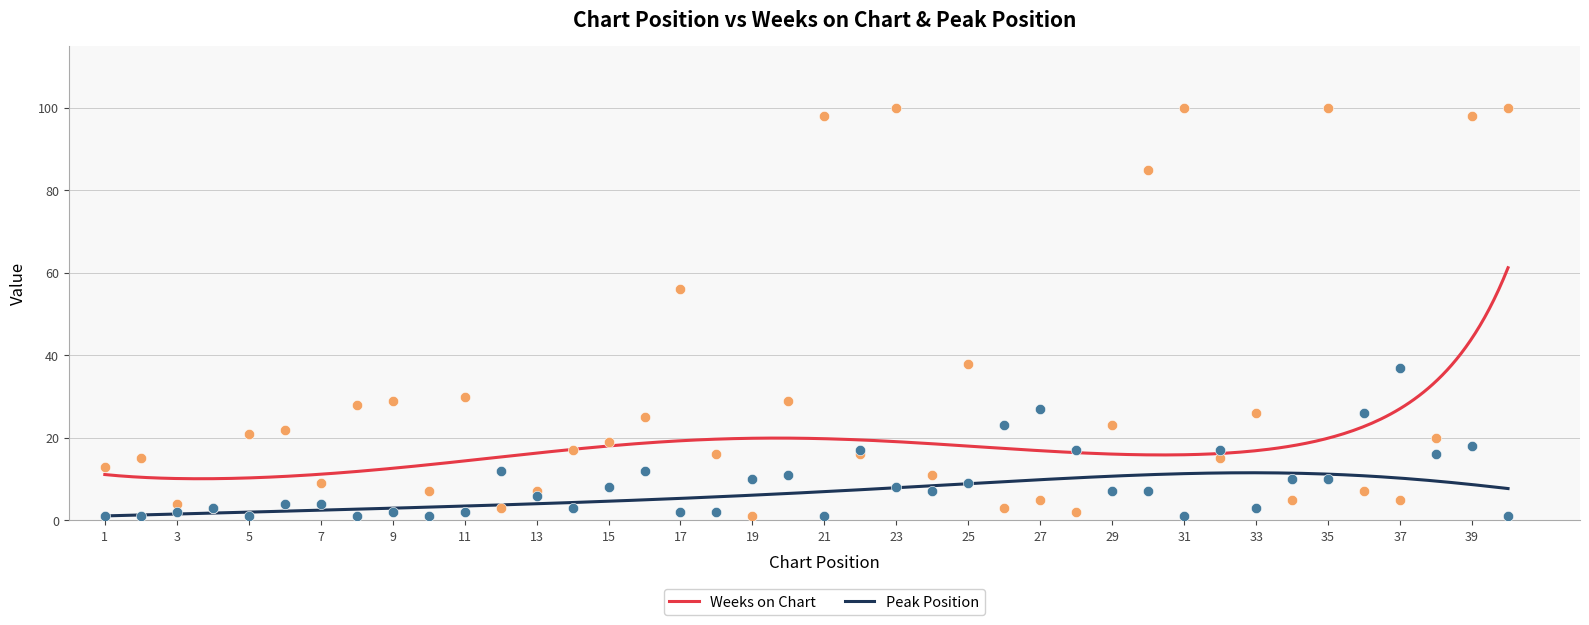

At how many categories does at least one series exceed 46?

8